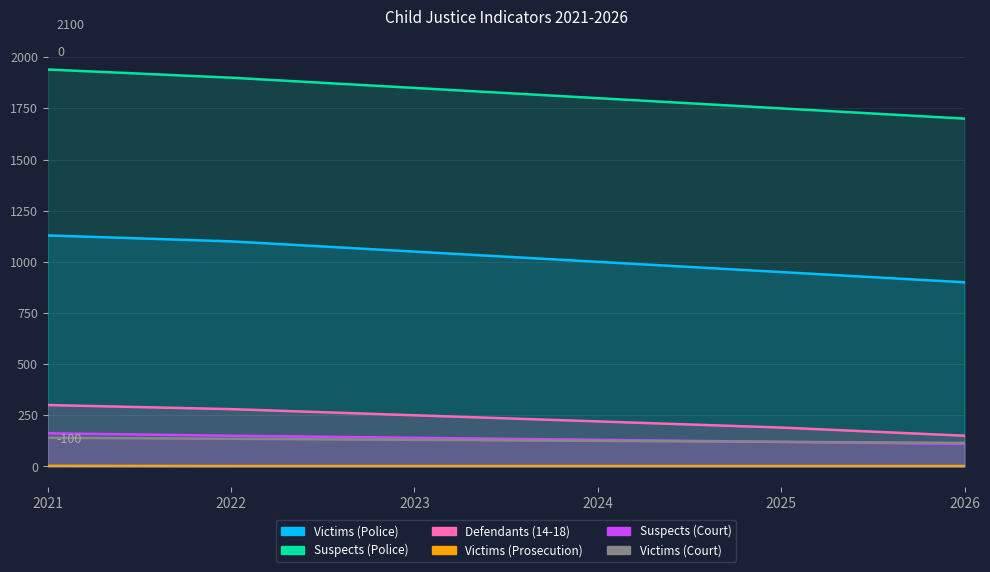

How many categories are shown in the chart?

6